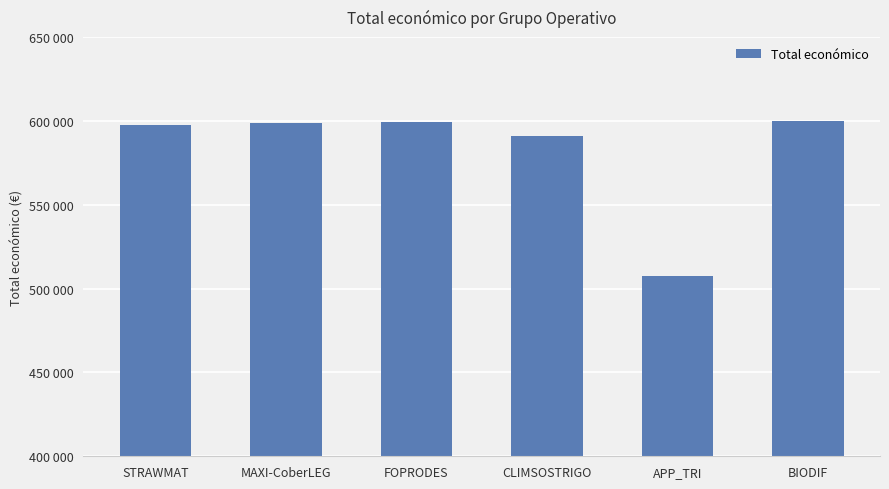

Between APP_TRI and STRAWMAT, which is larger?

STRAWMAT